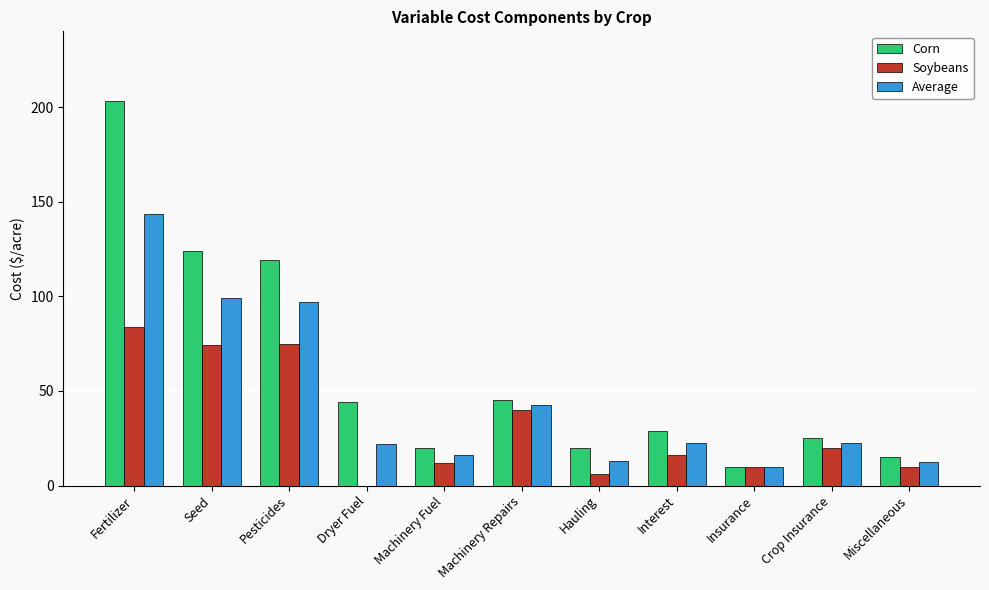

What value does the Soybeans series have at Fertilizer?

84.0